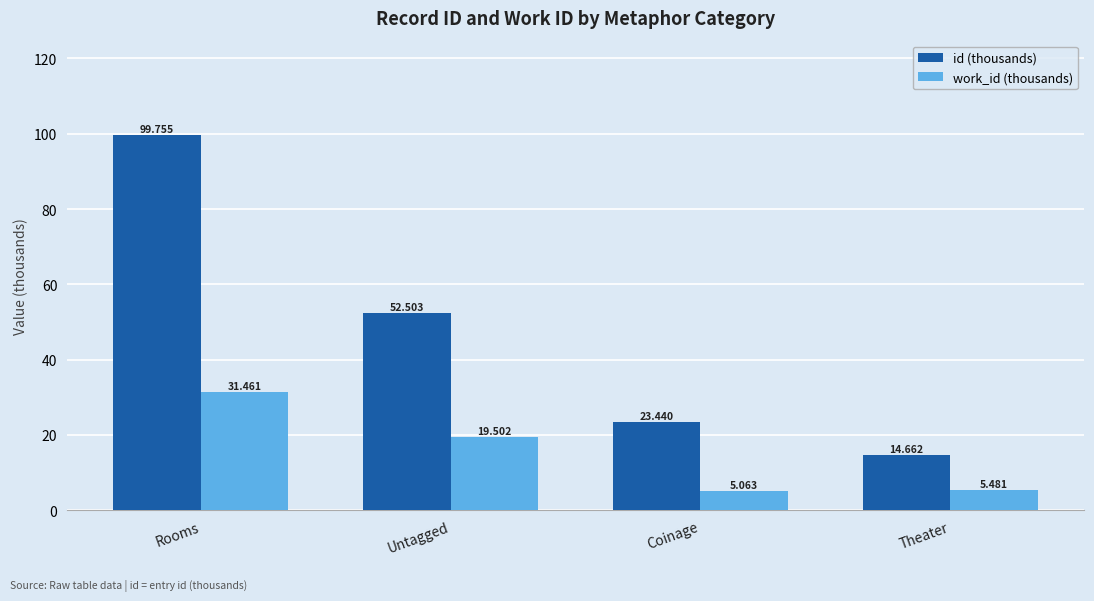

How many bars are there in each group?

2